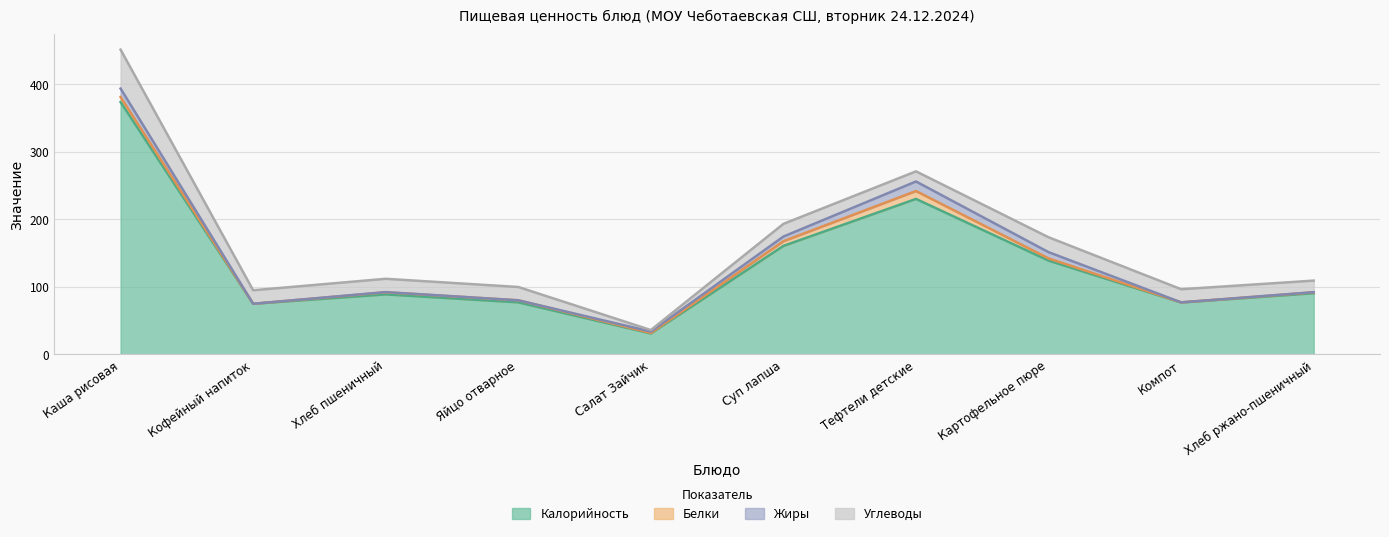

How many values in Белки are above zero?

9